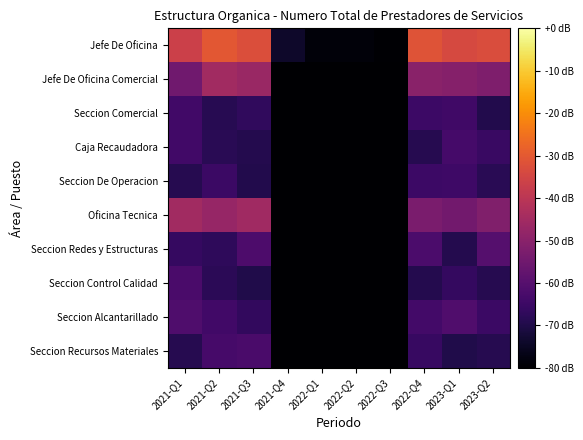

What is the maximum value shown in the chart?

-30.5